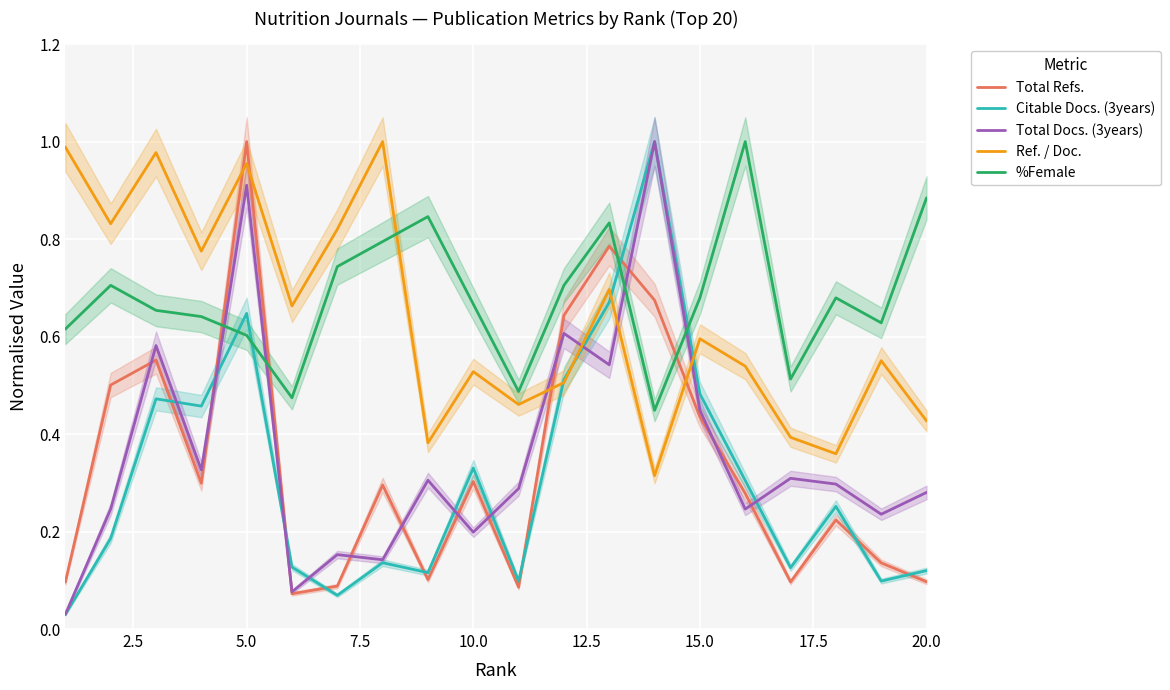

What is the minimum value for %Female?

0.4